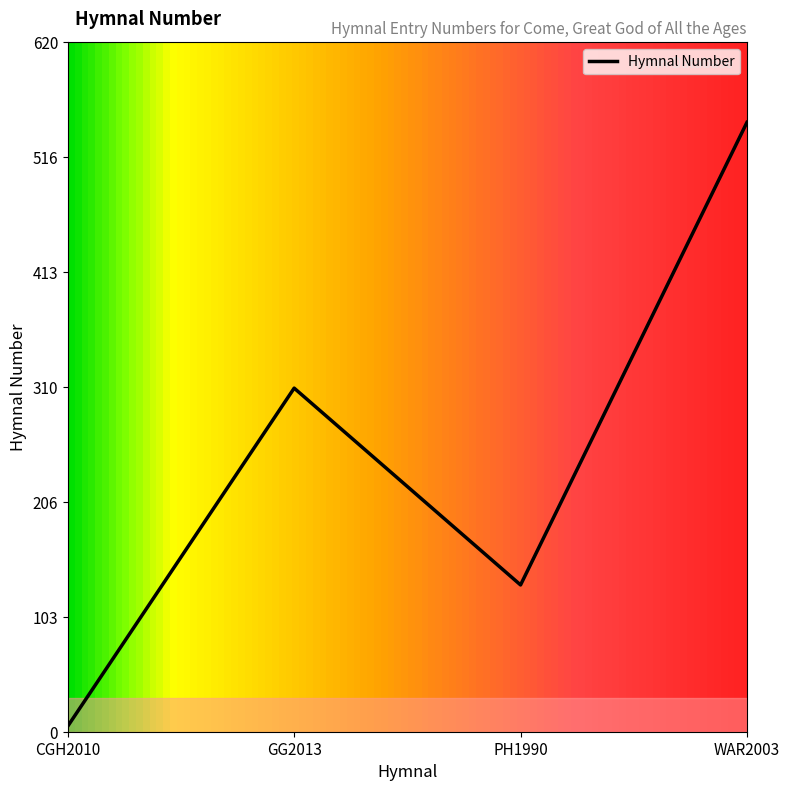

At which label does the data first exceed 309?

WAR2003